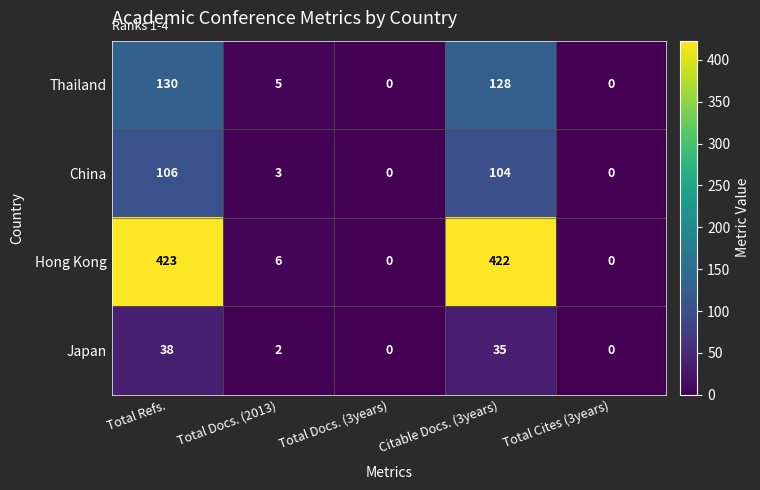

What is the difference between the maximum and minimum values in the Hong Kong series?

423